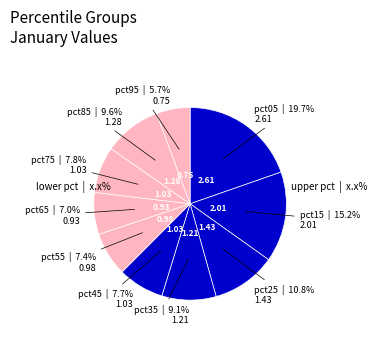

To the nearest percent, what is the average slice percentage?

10%